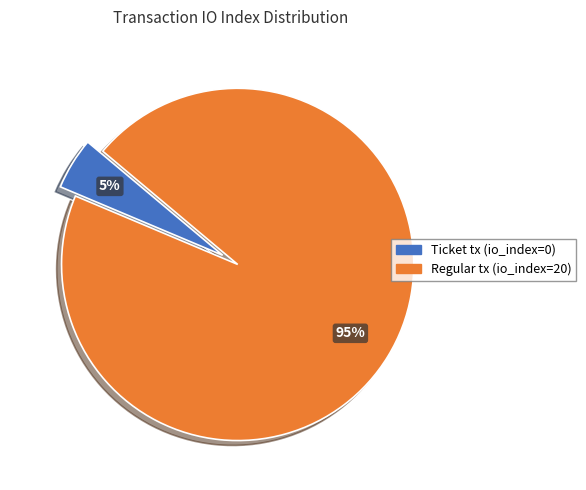

To the nearest percent, what is the difference between the Regular tx (io_index=20) and Ticket tx (io_index=0) slice percentages?

90%